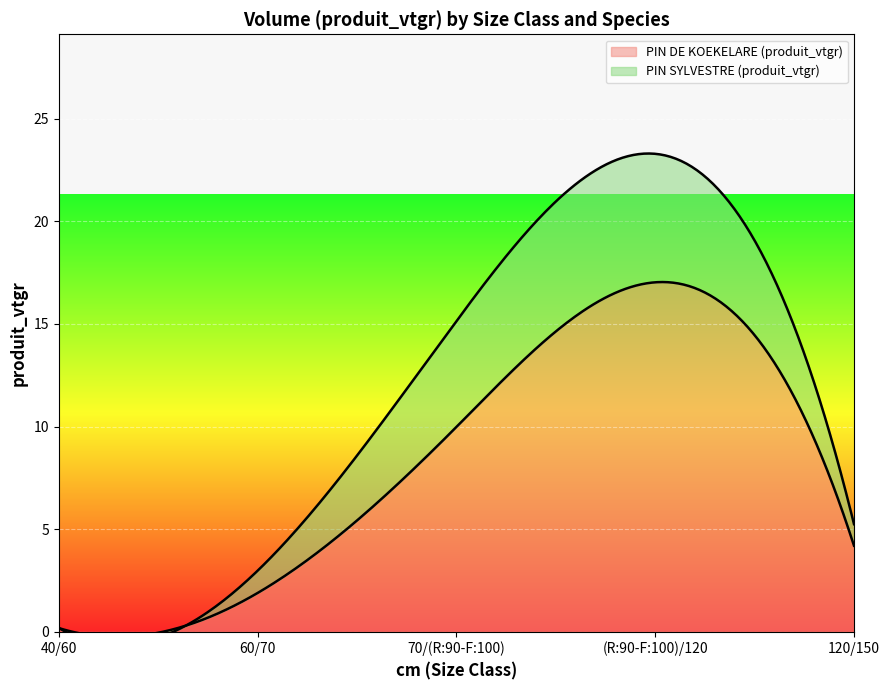

List the series in order of their overall mean, lowest first.

PIN SYLVESTRE (produit_vtgr), PIN DE KOEKELARE (produit_vtgr)